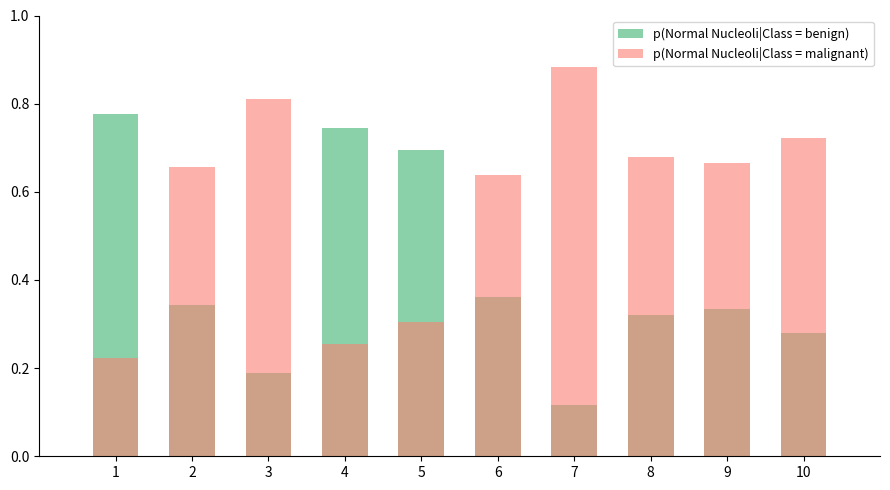

What is the lowest value of the p(Normal Nucleoli|Class = benign) series?

0.1